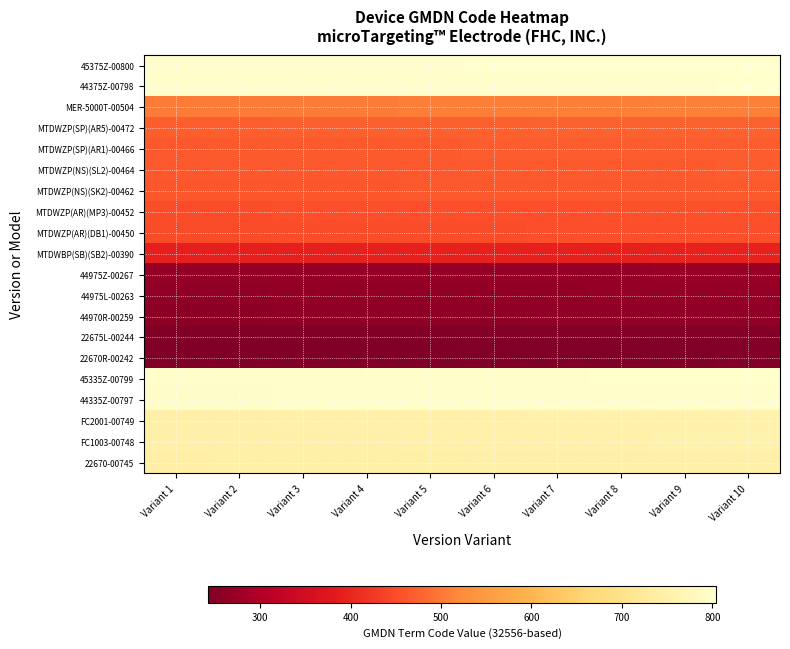

How many distinct data groups are displayed?

20